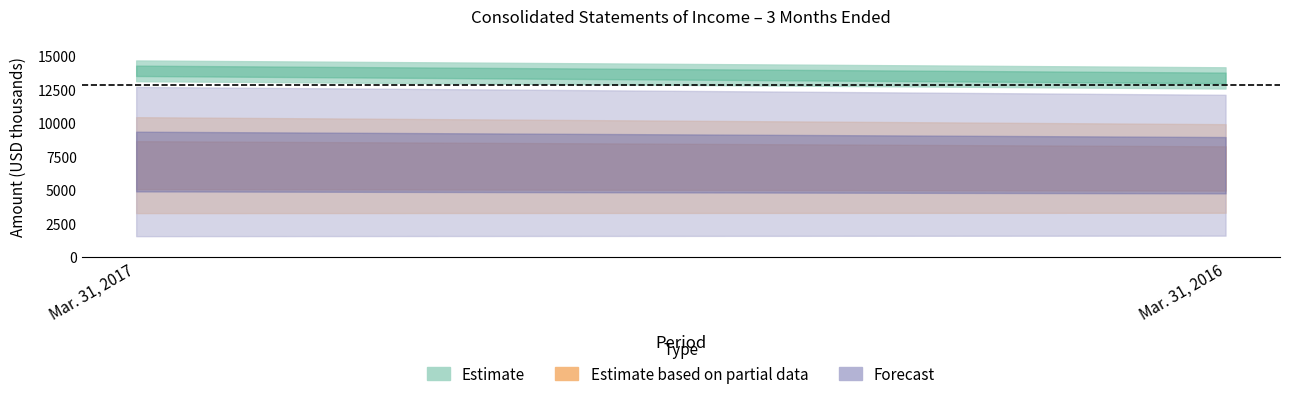

Rank the categories by Interest and fees on loans value from highest to lowest.

Mar. 31, 2017, Mar. 31, 2016